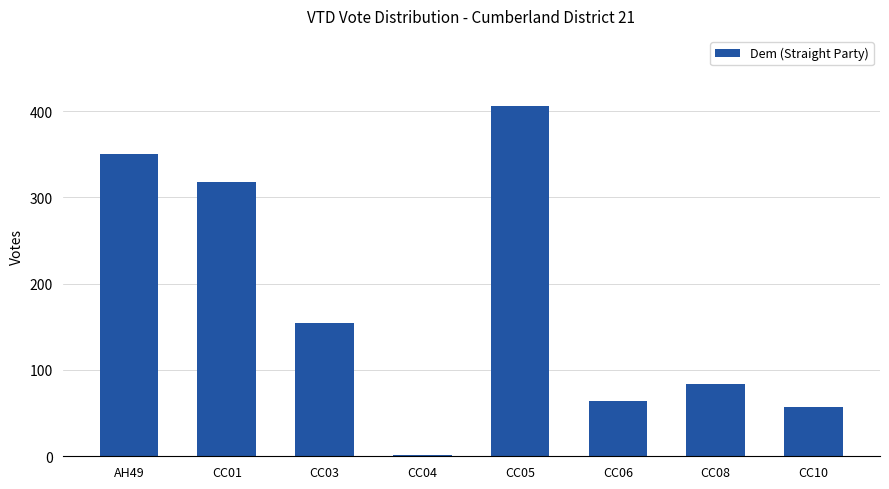

How many bars are there in total?

8